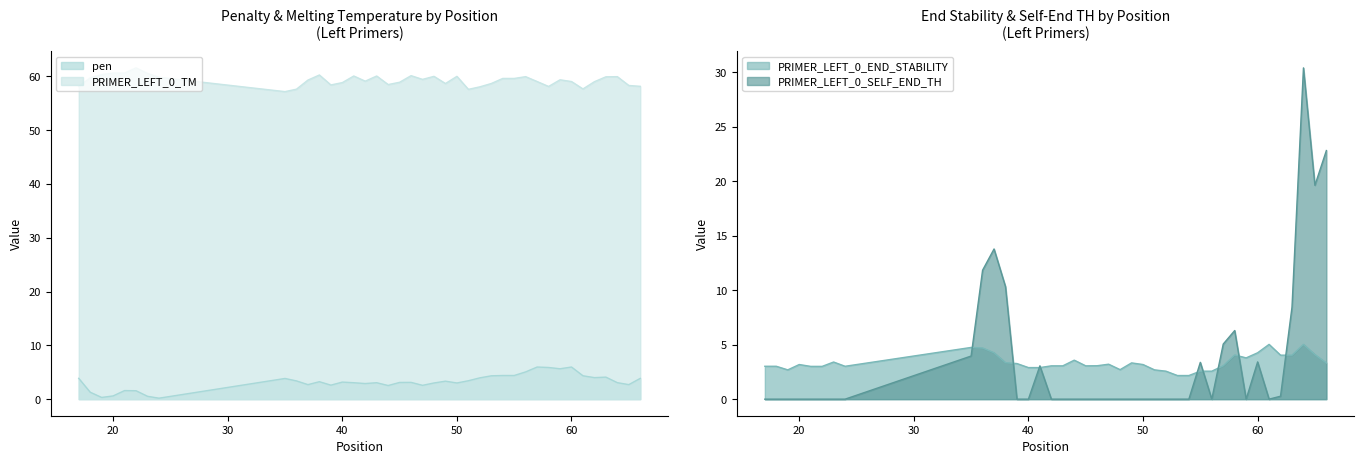

Reading left to right, list all the values displayed in this chart.

pen: 3.9	1.3	0.3	0.6	1.6	1.6	0.5	0.2	3.8	3.4	2.7	3.2	2.6	3.2	3.1	2.9	3.1	2.5	3.1	3.1	2.6	3.0	3.3	3.0	3.4	4.0	4.3	4.4	4.4	5.1	6.0	5.9	5.7	6.0	4.3	4.0	4.1	3.1	2.7	3.9
PRIMER_LEFT_0_TM: 58.1	59.7	60.3	60.6	60.6	61.6	60.5	59.8	57.2	57.6	59.3	60.2	58.4	58.8	60.1	59.1	60.1	58.5	58.9	60.1	59.4	60.0	58.7	60.0	57.6	58.0	58.7	59.6	59.6	59.9	59.0	58.1	59.3	59.0	57.7	59.0	59.9	59.9	58.3	58.1
PRIMER_LEFT_0_END_STABILITY: 3.0	3.0	2.7	3.2	3.0	3.0	3.4	3.0	4.8	4.7	4.3	3.4	3.3	2.9	2.9	3.1	3.1	3.6	3.1	3.1	3.2	2.7	3.3	3.2	2.7	2.6	2.2	2.2	2.6	2.6	3.1	4.1	3.8	4.3	5.0	4.0	4.0	5.0	4.1	3.3
PRIMER_LEFT_0_SELF_END_TH: 0.0	0.0	0.0	0.0	0.0	0.0	0.0	0.0	4.0	11.8	13.8	10.3	0.0	0.0	3.1	0.0	0.0	0.0	0.0	0.0	0.0	0.0	0.0	0.0	0.0	0.0	0.0	0.0	3.4	0.0	5.1	6.3	0.0	3.4	0.0	0.3	8.4	30.4	19.6	22.8